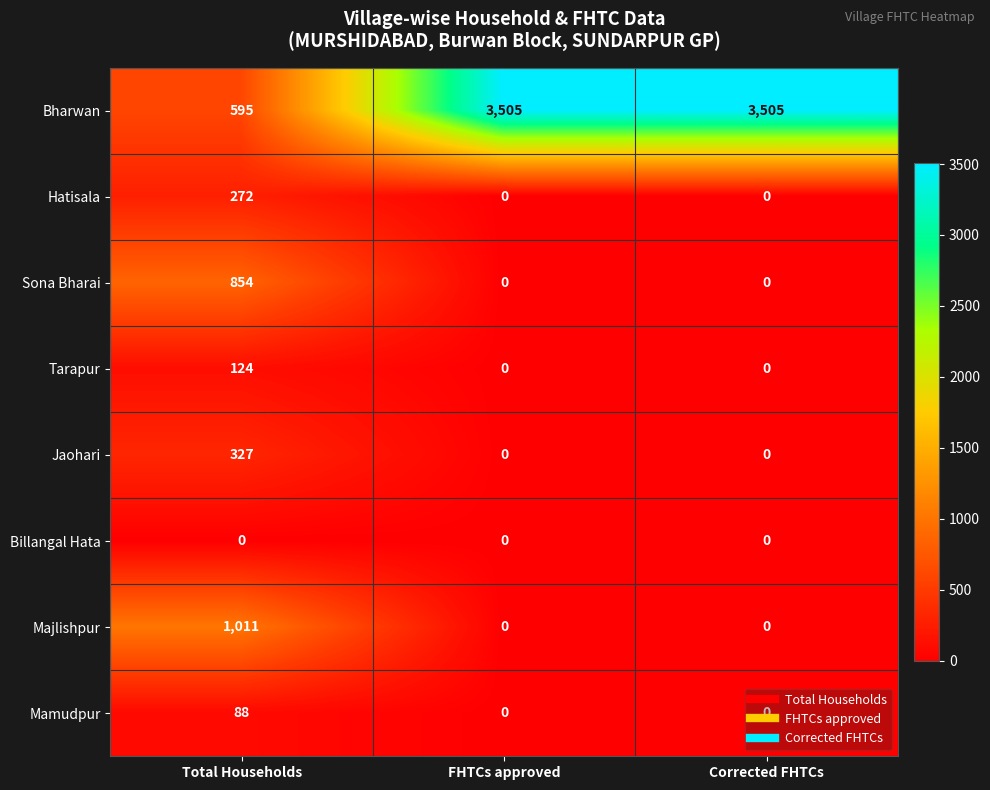

Which series has the widest spread of values?

Bharwan